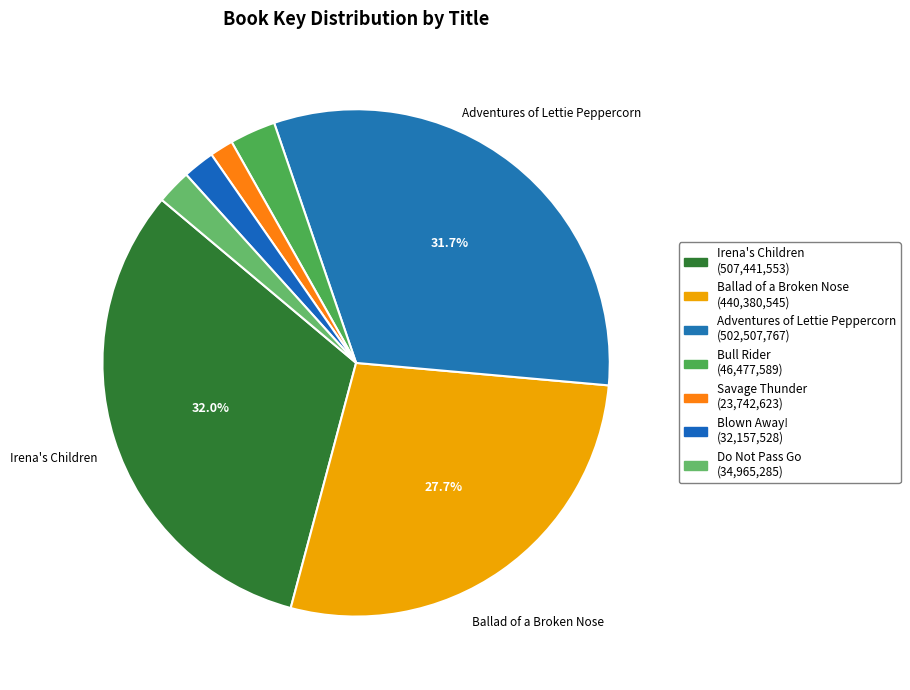

What percentage is the Blown Away! slice, to the nearest percent?

2%